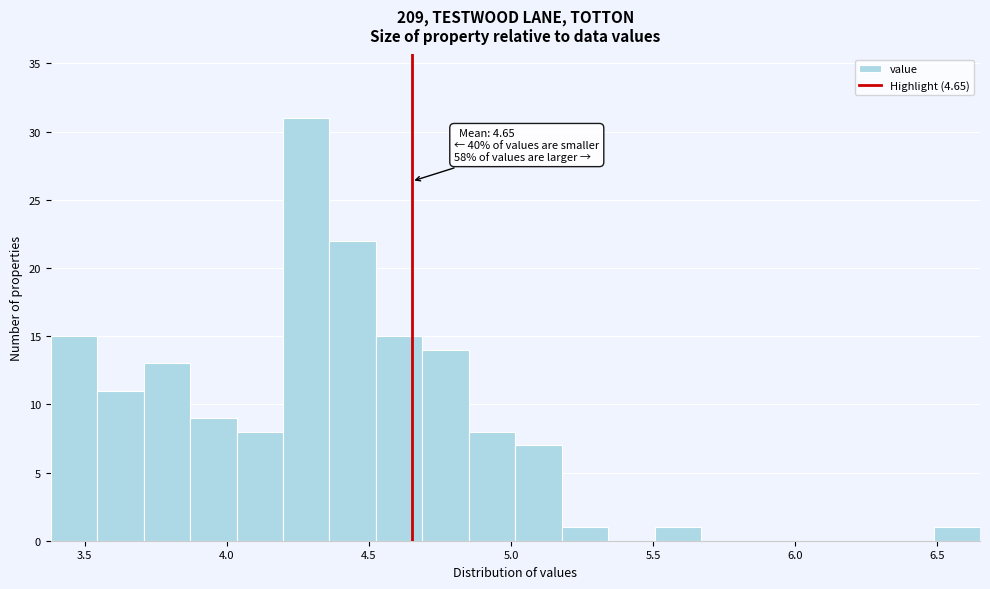

Read against the x-axis, roughly where is the centre of the tallest bar?

4.30